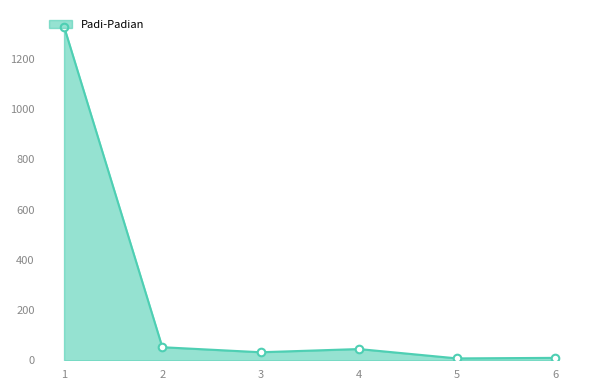

What is the greatest value displayed?

1327.8